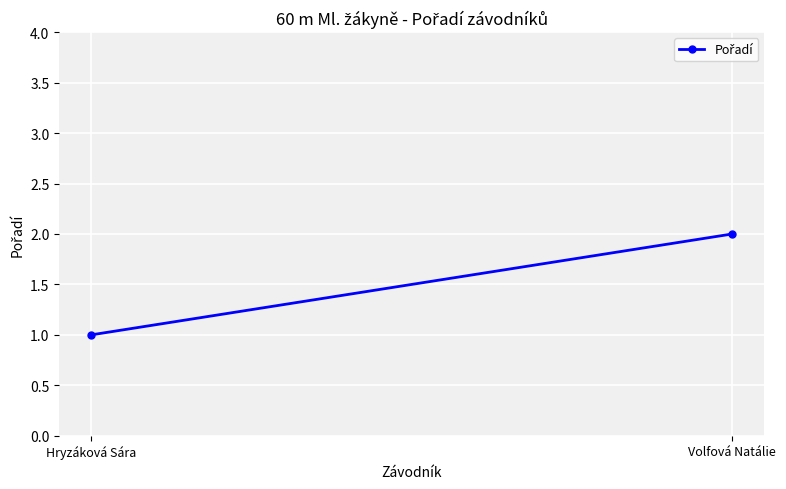

Between Volfová Natálie and Hryzáková Sára, which is larger?

Volfová Natálie